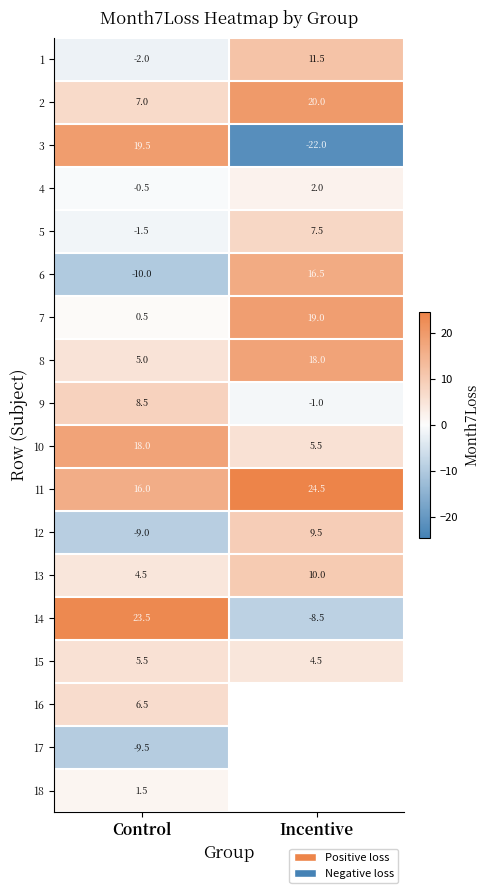

At which category is the sum across all series the highest?

Control